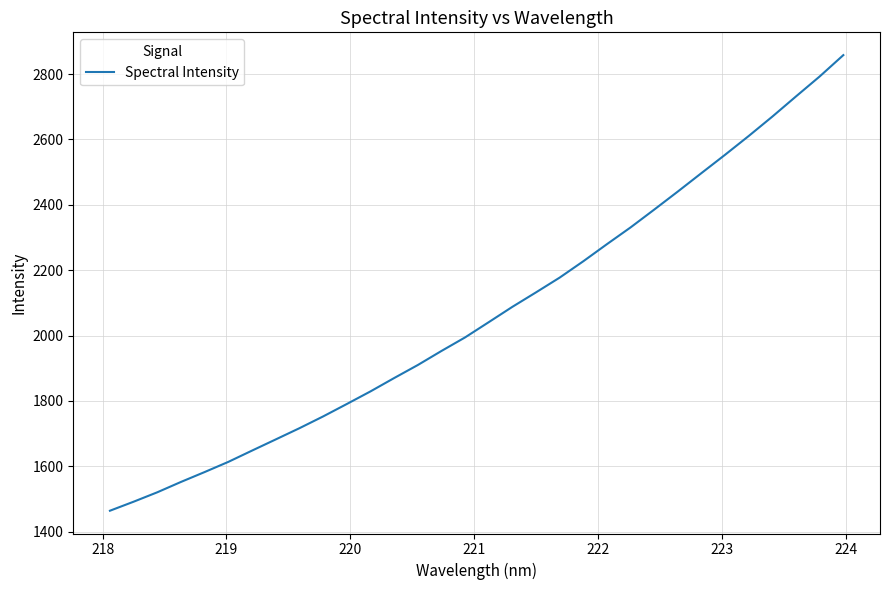

What is the greatest value displayed?

2858.1